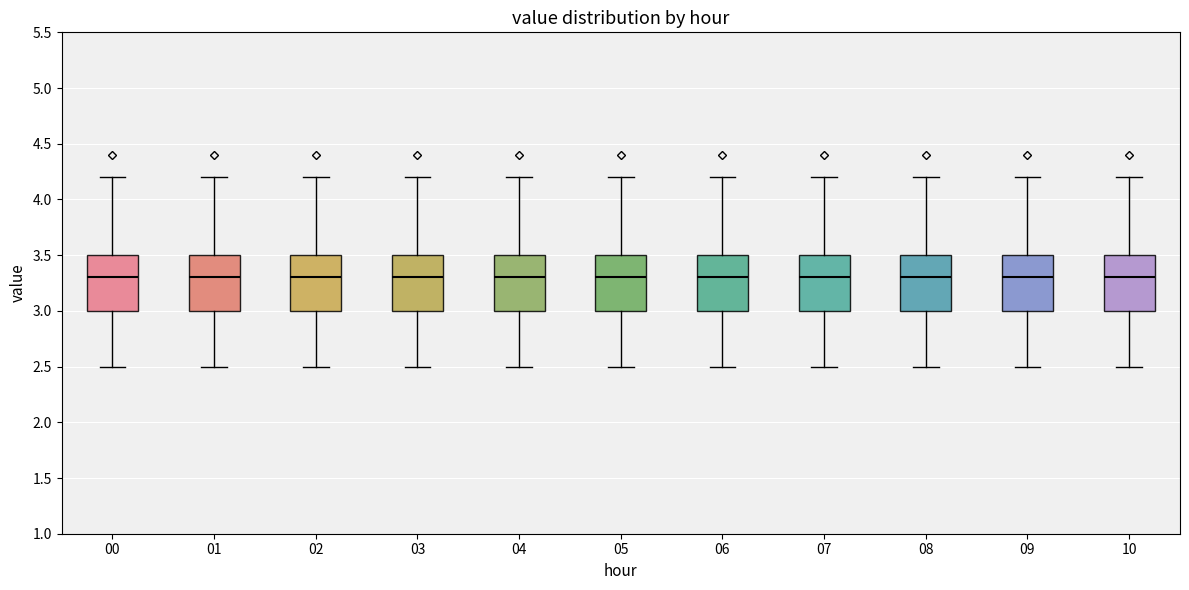

Reading left to right, read every box against the y-axis: the position of its median line, the range the box covers, and the ends of its whiskers. The values are not printed on the chart, so give them approximately, as read against the axis.

00: median 3.3, box 3.0 to 3.5, whiskers 2.5 to 4.2
01: median 3.3, box 3.0 to 3.5, whiskers 2.5 to 4.2
02: median 3.3, box 3.0 to 3.5, whiskers 2.5 to 4.2
03: median 3.3, box 3.0 to 3.5, whiskers 2.5 to 4.2
04: median 3.3, box 3.0 to 3.5, whiskers 2.5 to 4.2
05: median 3.3, box 3.0 to 3.5, whiskers 2.5 to 4.2
06: median 3.3, box 3.0 to 3.5, whiskers 2.5 to 4.2
07: median 3.3, box 3.0 to 3.5, whiskers 2.5 to 4.2
08: median 3.3, box 3.0 to 3.5, whiskers 2.5 to 4.2
09: median 3.3, box 3.0 to 3.5, whiskers 2.5 to 4.2
10: median 3.3, box 3.0 to 3.5, whiskers 2.5 to 4.2